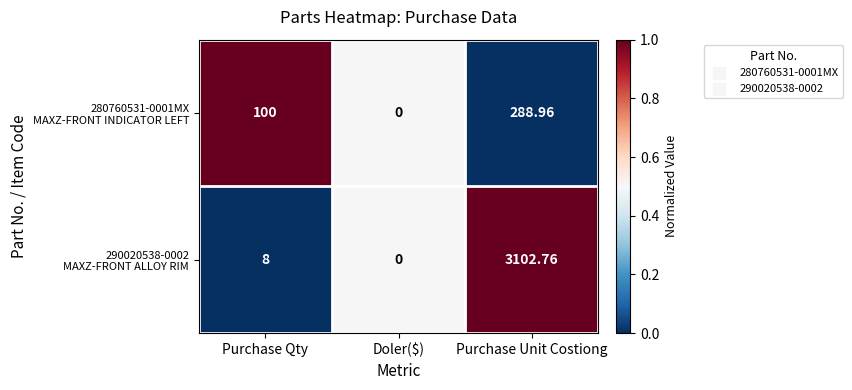

What is the maximum value shown in the chart?

3102.8